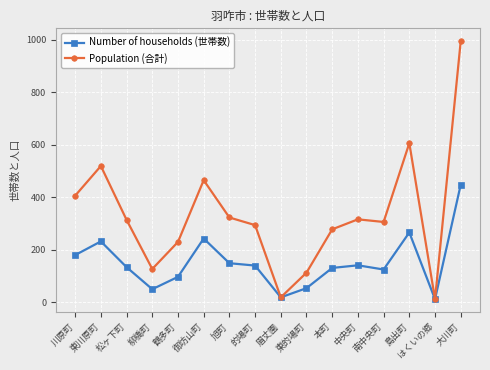

Which series has the largest total across all categories?

Population (合計)